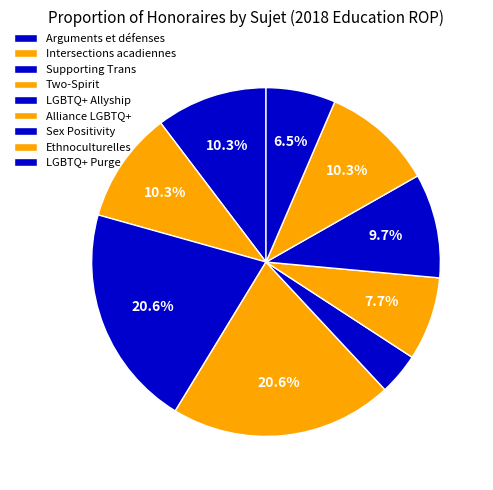

Count the number of slices in the pie.

9